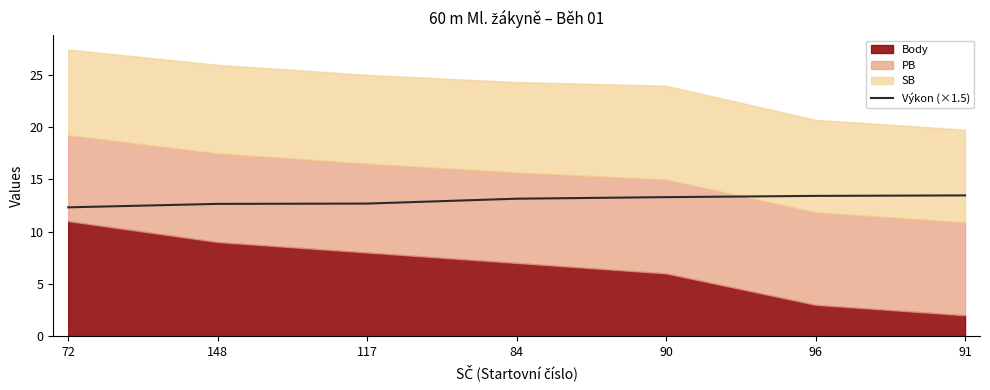

What is the difference between the maximum and minimum values?

1.1